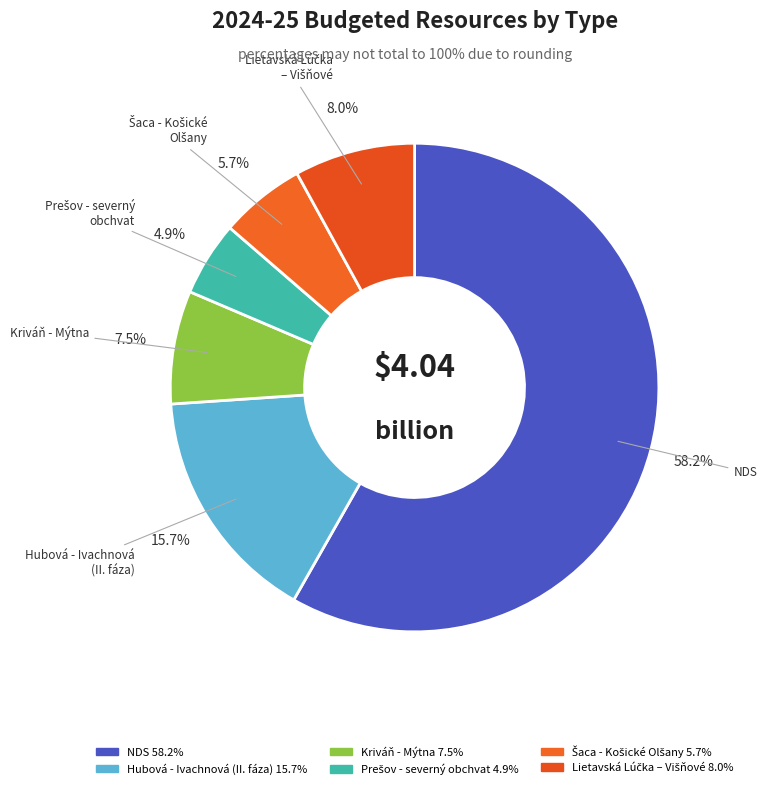

What is the largest slice in the pie chart?

NDS